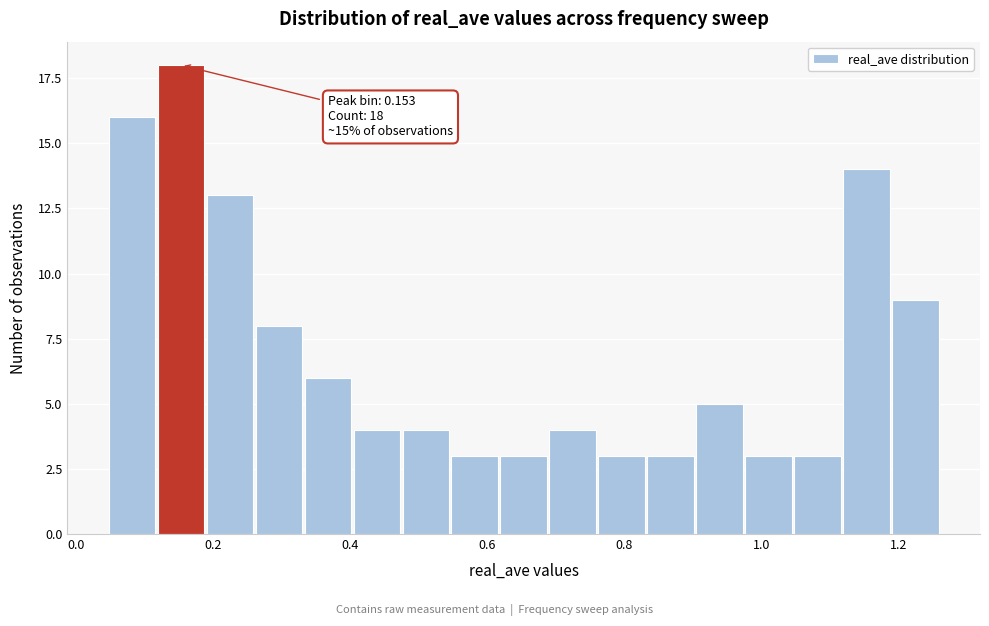

Read against the x-axis, roughly where is the centre of the tallest bar?

0.16